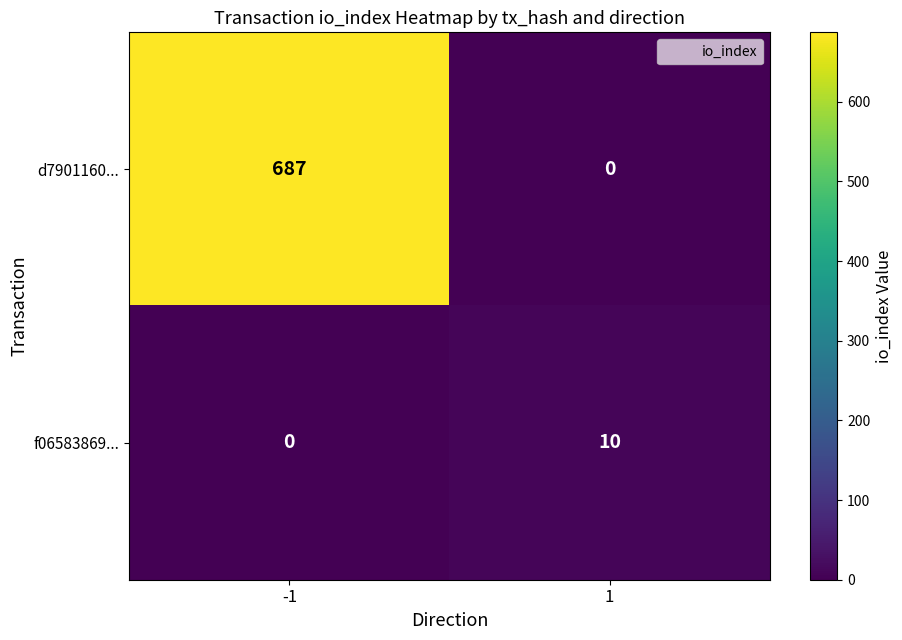

At how many categories does at least one series exceed 255?

1